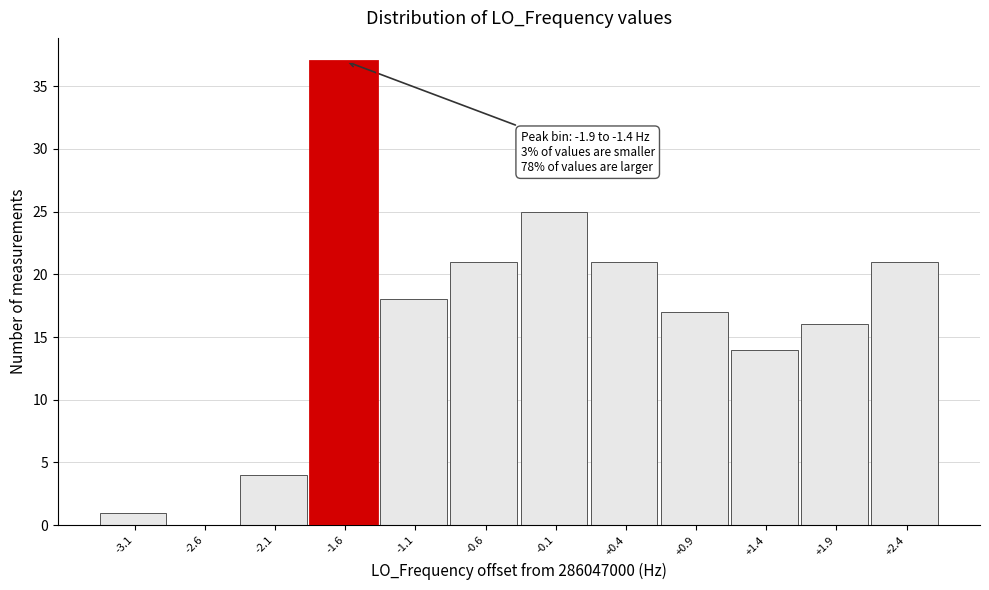

Over which range of the x-axis is the bar tallest?

-1.9 to -1.4